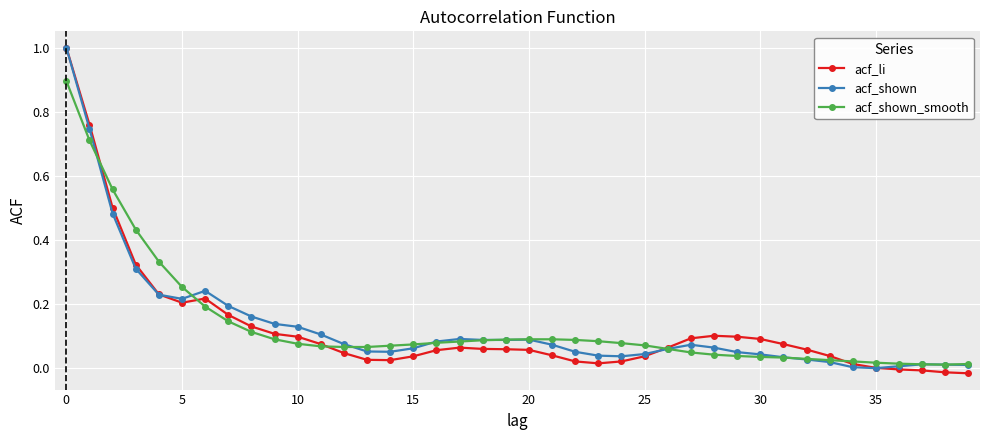

Which series has the largest range (max minus min)?

acf_li